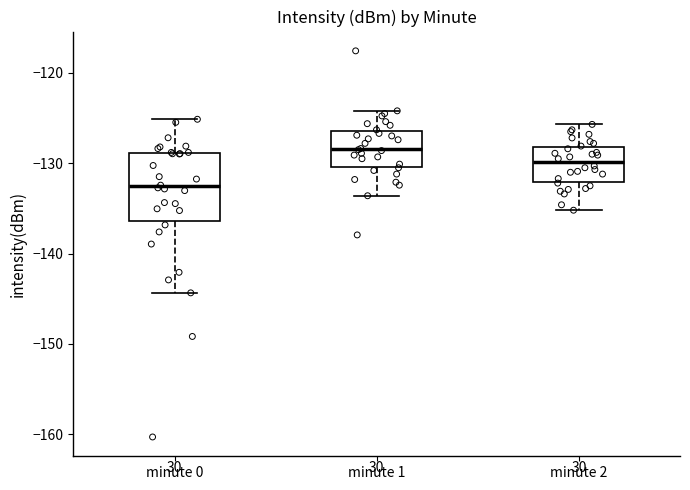

Which box's median line is the highest?

minute 1